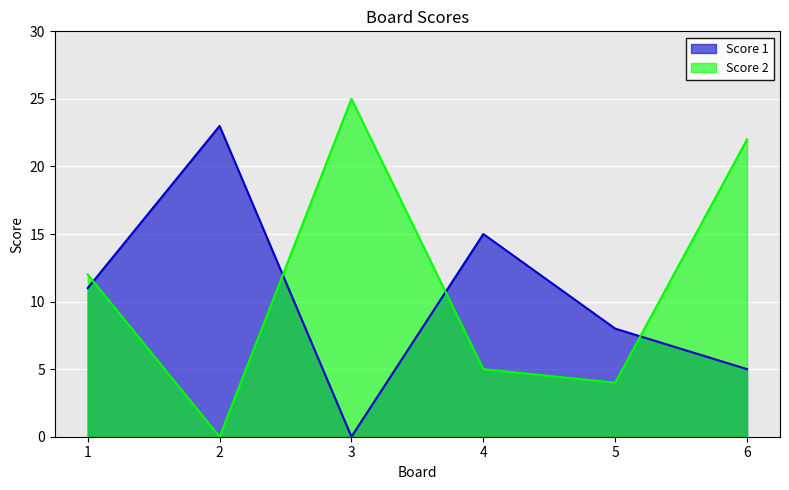

At how many categories does at least one series exceed 24?

1